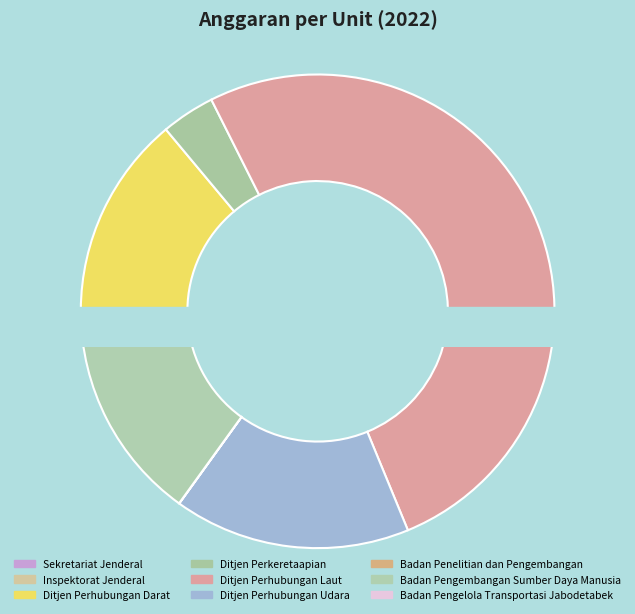

To the nearest percent, what is the difference between the Inspektorat Jenderal and Ditjen Perhubungan Laut slice percentages?

51%